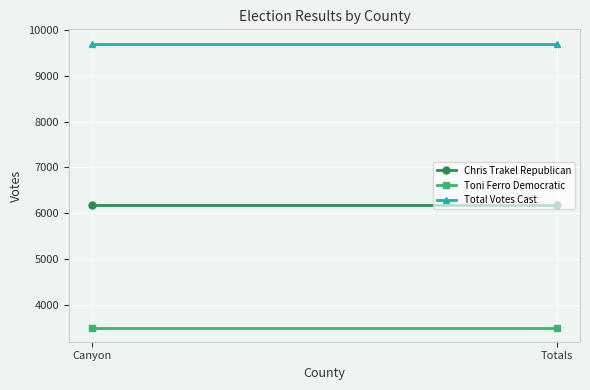

At which category is the sum across all series the highest?

Canyon